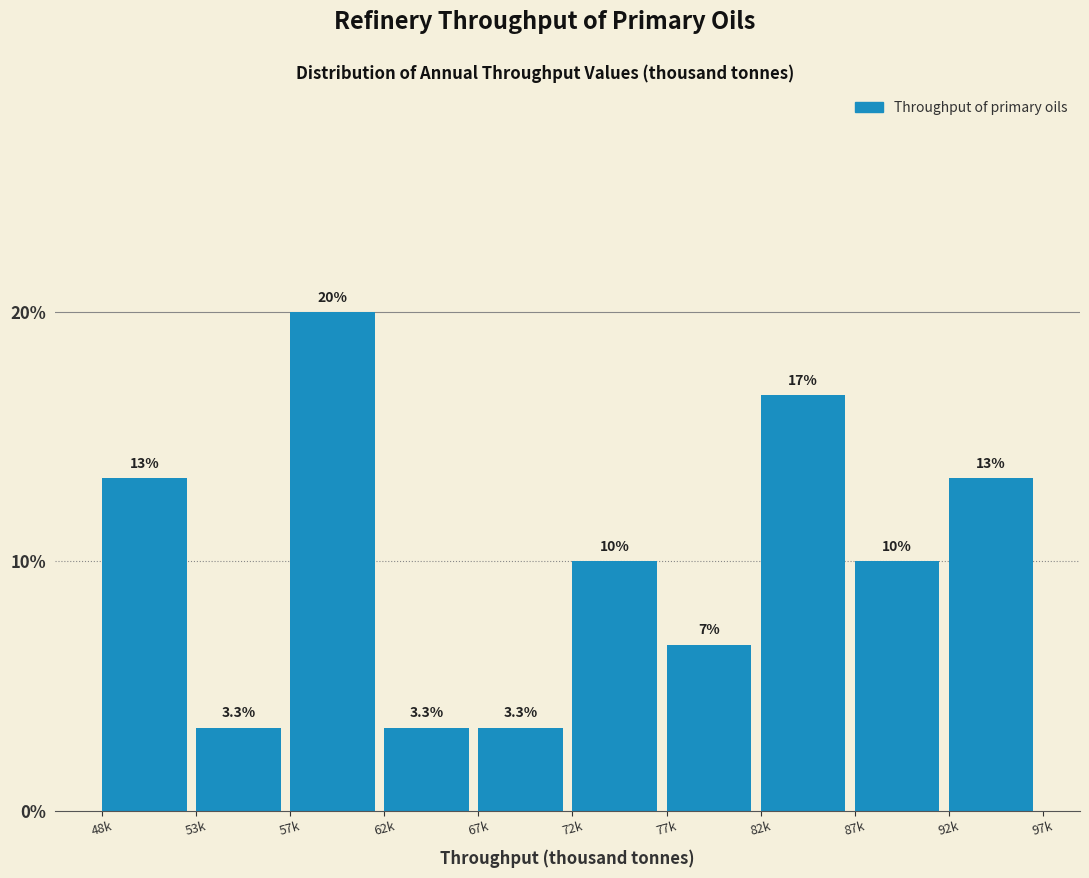

Reading left to right, extract all data points from this chart.

48k=13.3	53k=3.3	57k=20.0	62k=3.3	67k=3.3	72k=10.0	77k=6.7	82k=16.7	87k=10.0	92k=13.3